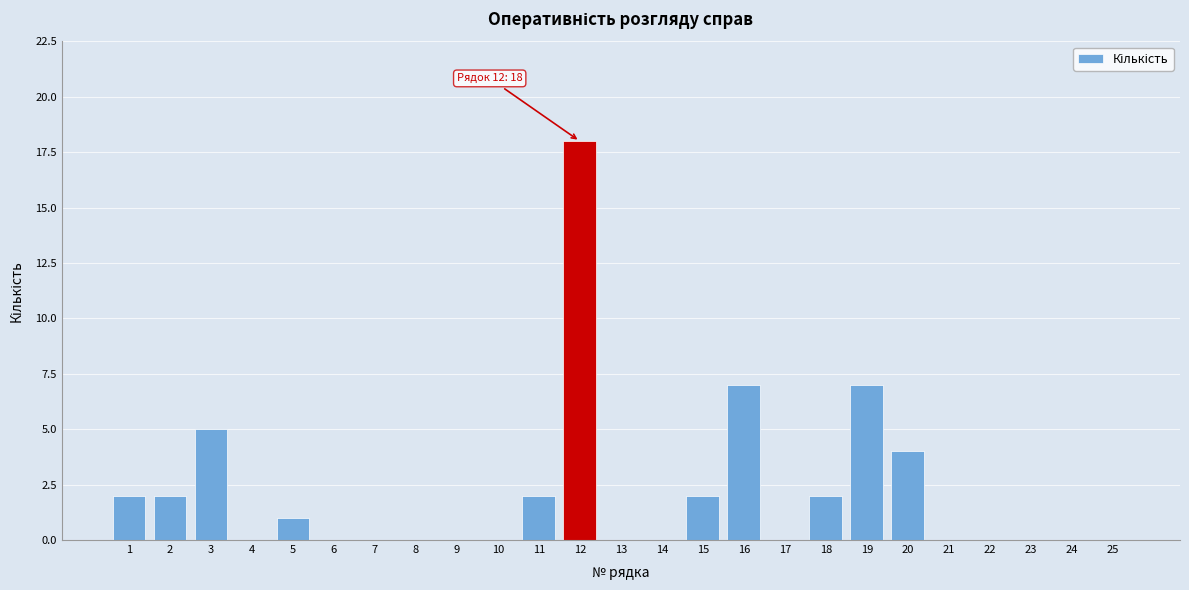

Reading left to right, transcribe all the data shown in this chart.

1=2	2=2	3=5	4=0	5=1	6=0	7=0	8=0	9=0	10=0	11=2	12=18	13=0	14=0	15=2	16=7	17=0	18=2	19=7	20=4	21=0	22=0	23=0	24=0	25=0